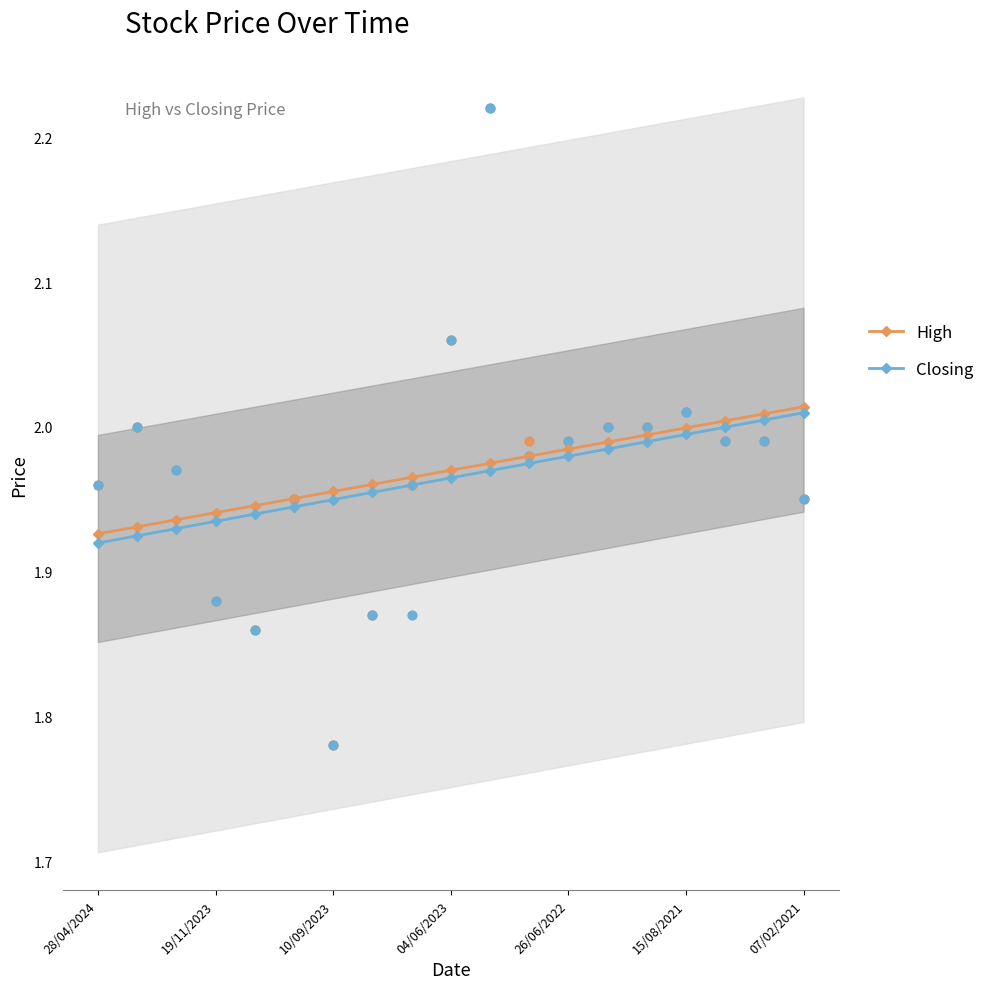

The value of High at 15/08/2021 is 2.0. True or false?

True